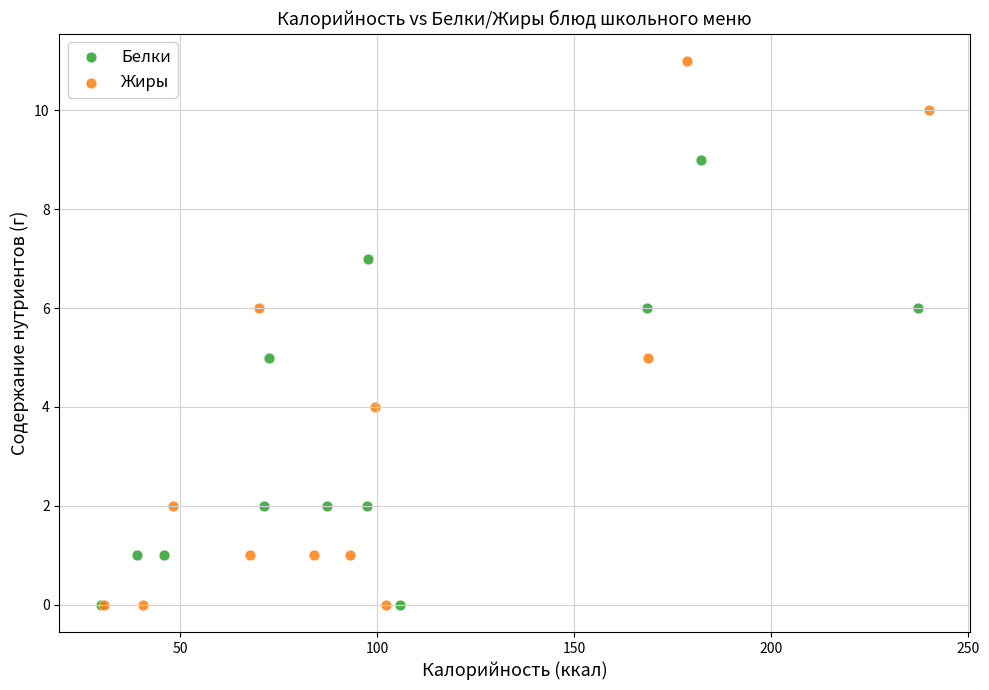

Which series has the widest spread of Y values?

Жиры